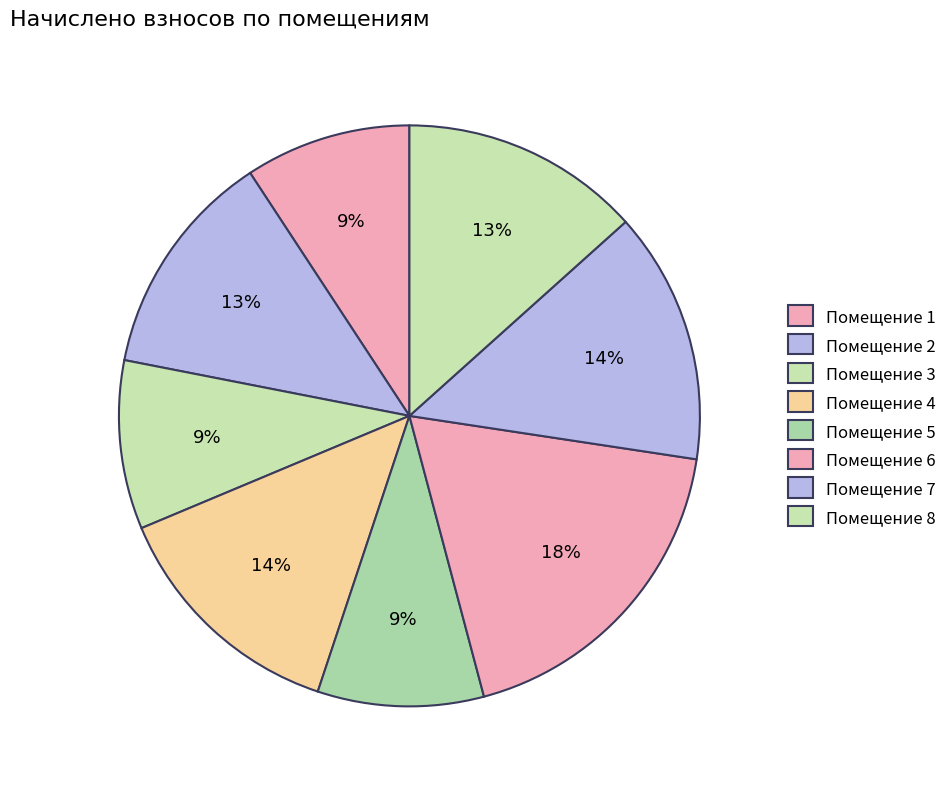

What is the smallest slice in the pie chart?

1